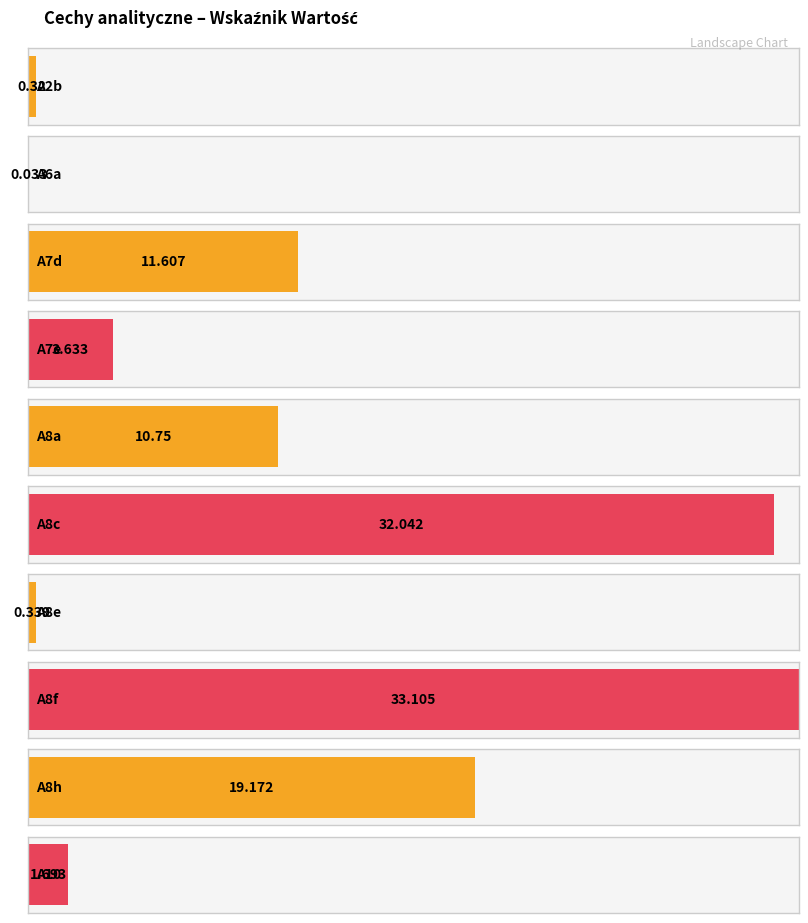

Rank the categories by value from highest to lowest.

A8f, A8c, A8h, A7d, A8a, A7e, A10, A8e, A2b, A6a